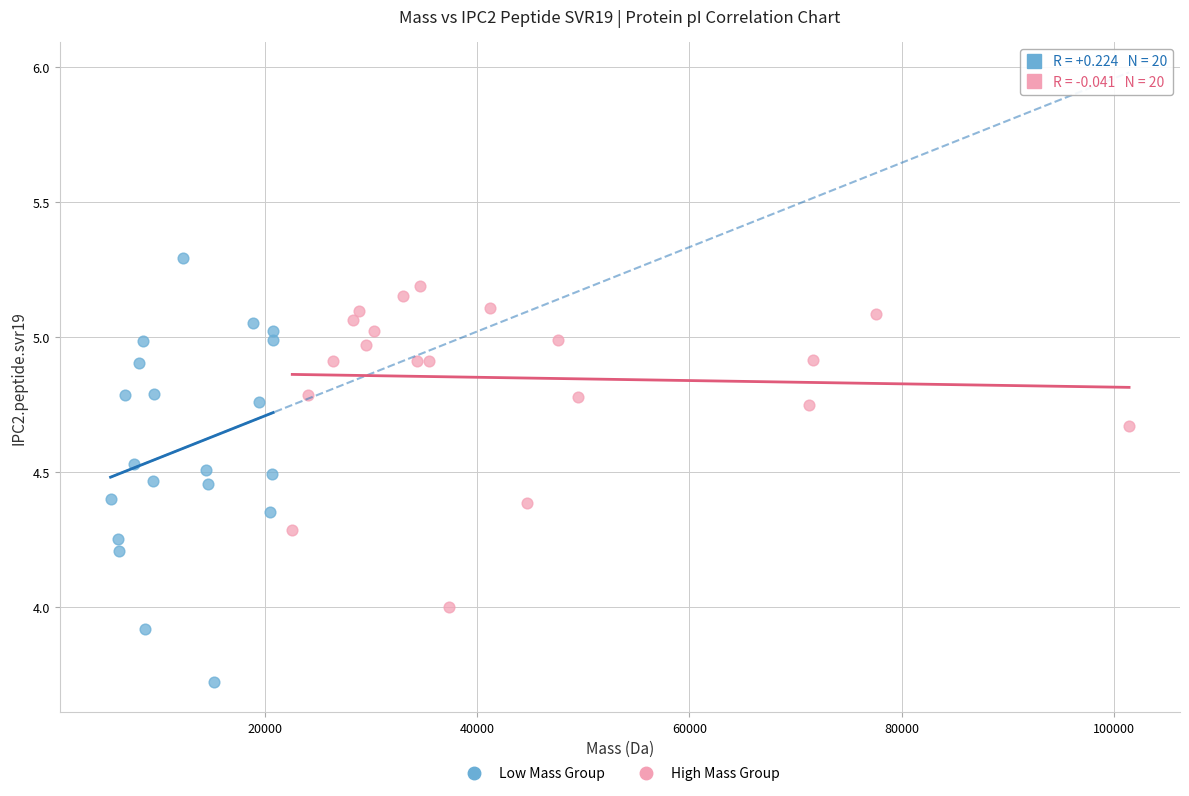

Which series contains the highest Y value?

Low Mass Group